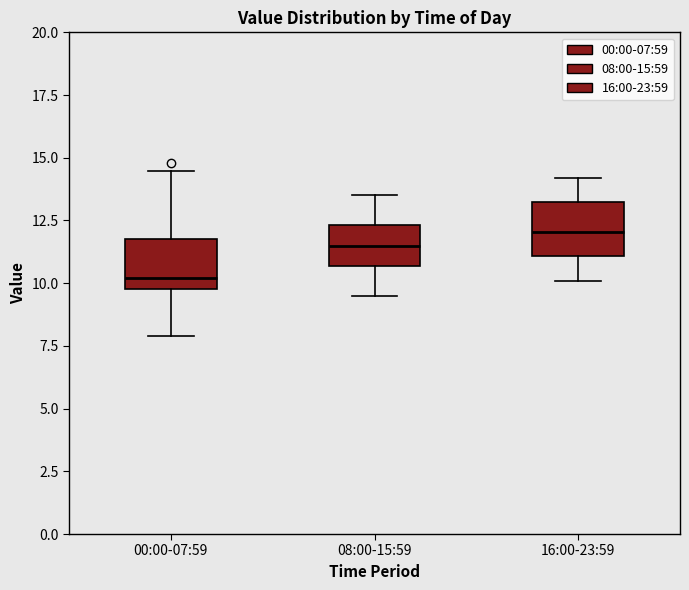

Reading left to right, transcribe this box plot: for each box, give where its median line is, the range the box spans, and where its two whiskers end, as read against the y-axis. The values are not printed on the chart, so give them approximately, as read against the axis.

00:00-07:59: median 10.0 (just above the box's lower edge), box 10.0 to 12.0, whiskers 8.0 to 14.5
08:00-15:59: median 11.5, box 10.5 to 12.5, whiskers 9.5 to 13.5
16:00-23:59: median 12.0, box 11.0 to 13.0, whiskers 10.0 to 14.0